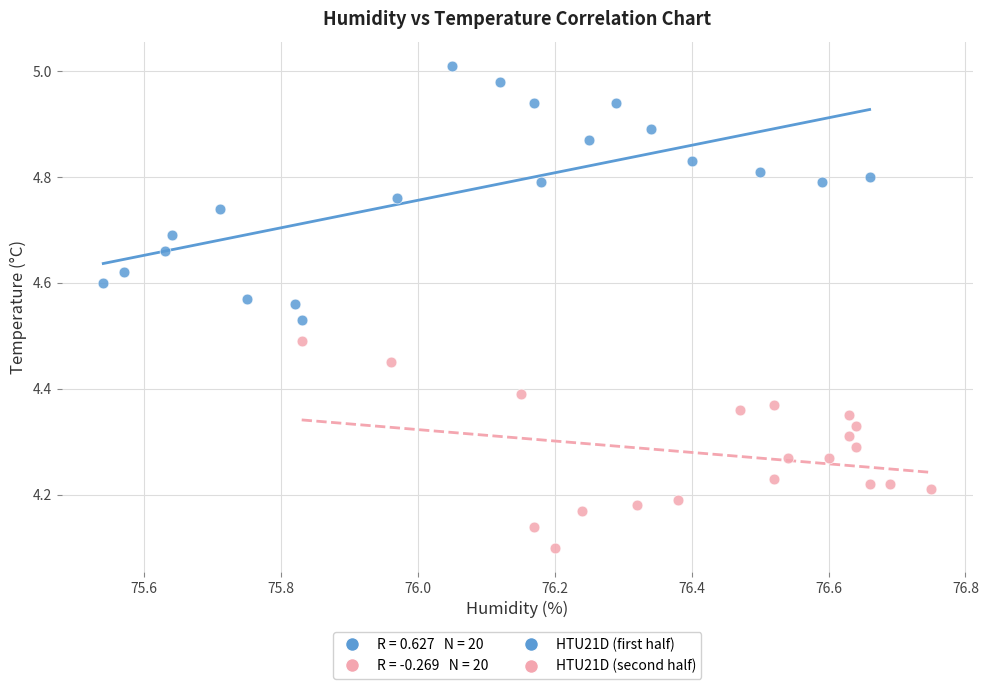

Which series contains the lowest Y value?

HTU21D (second half)